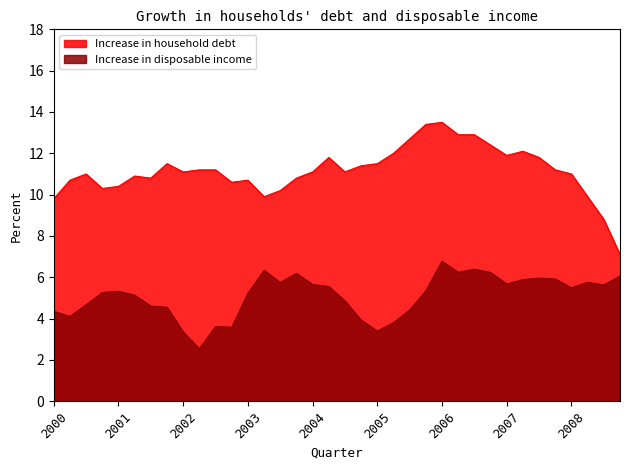

What are all the series names shown in the legend?

Increase in household debt, Increase in disposable income